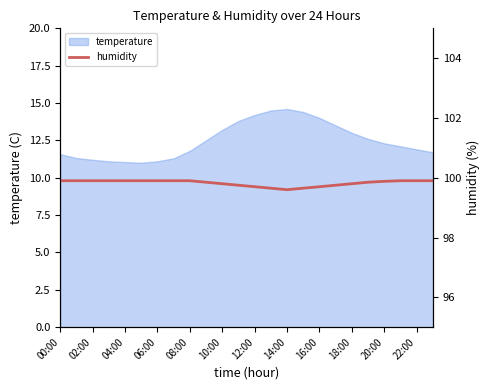

What is the greatest value displayed?

99.9